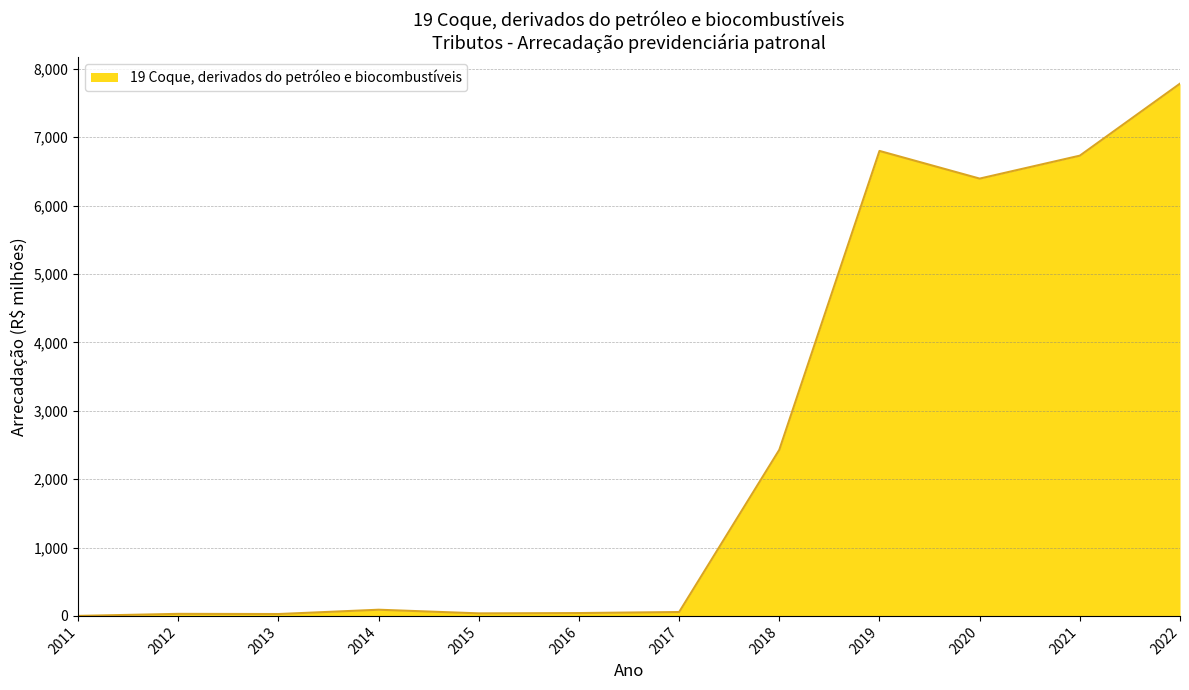

At which label is the value closest to 3891?

2018